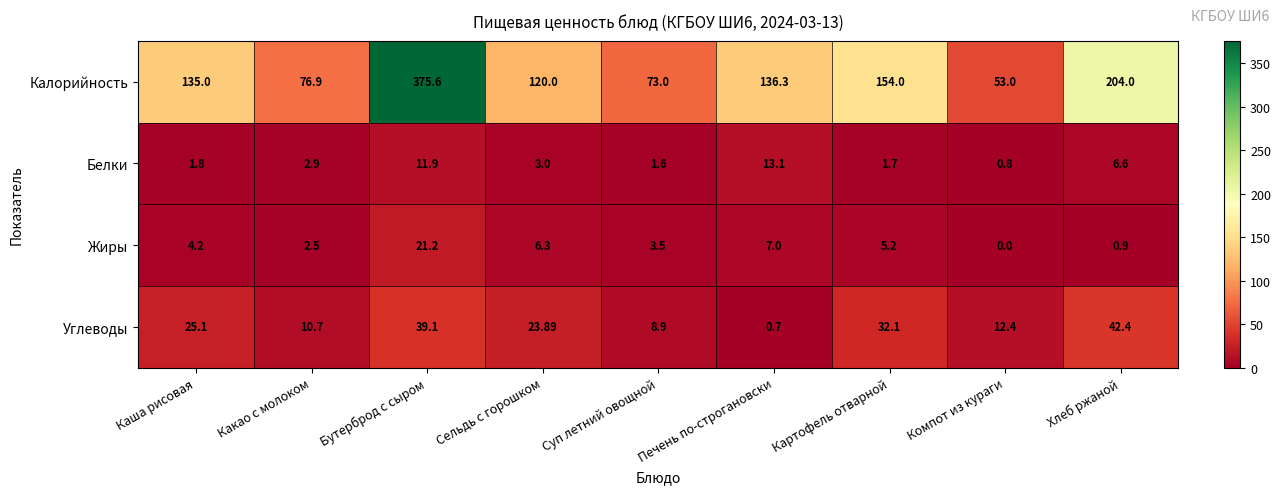

At which label is Жиры closest to 10?

Печень по-строгановски